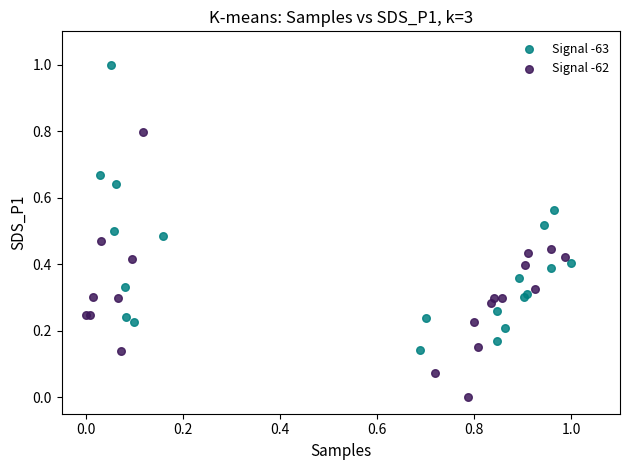

Which series has the largest Y range (max minus min)?

Signal -63